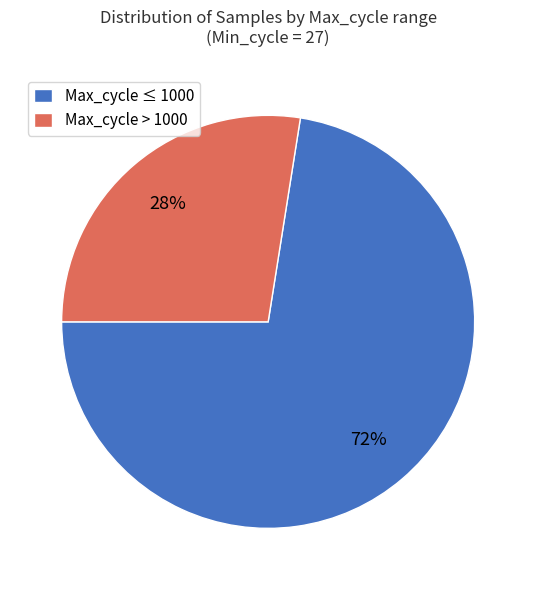

What is the smallest slice in the pie chart?

Max_cycle > 1000